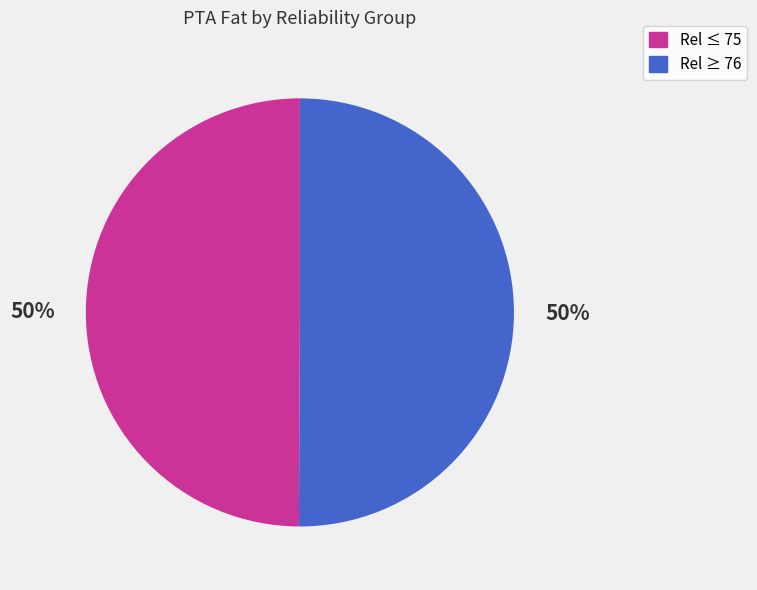

To the nearest percent, what is the average slice percentage?

50%